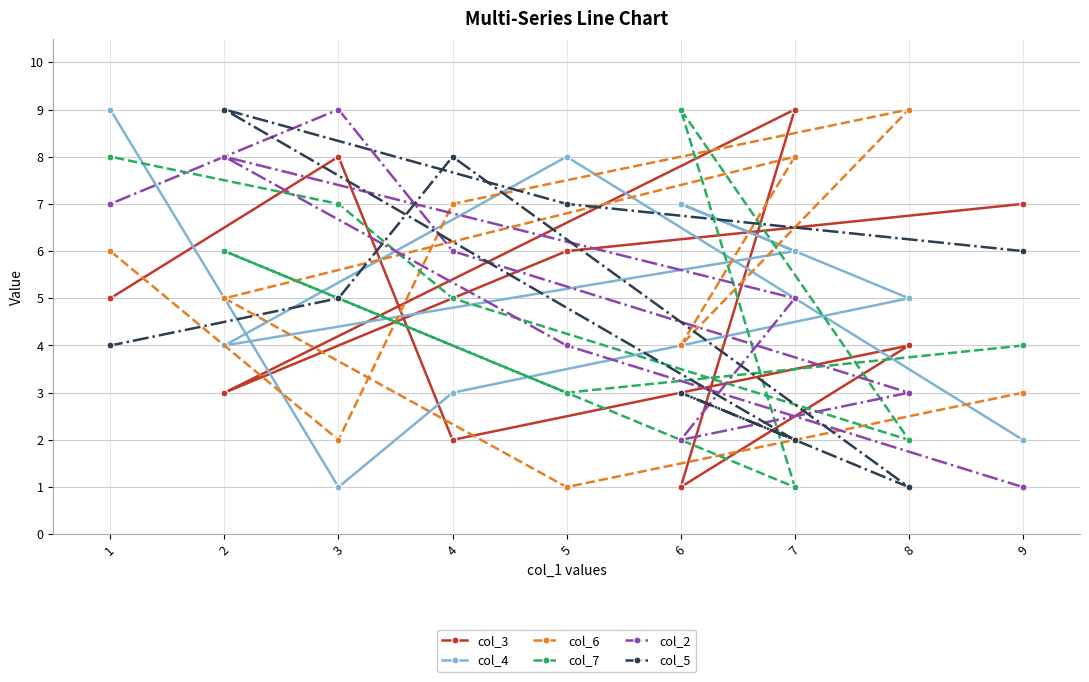

At which label does col_2 reach its minimum?

9